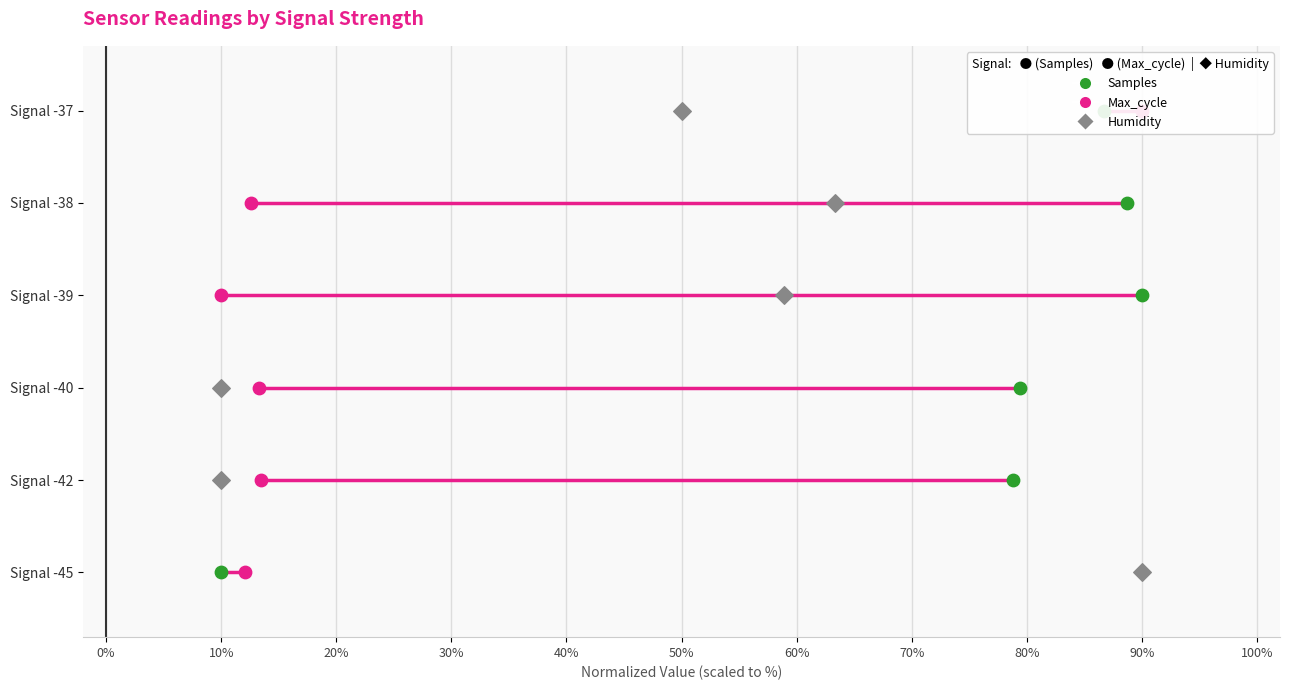

Which series has the largest total across all categories?

Samples